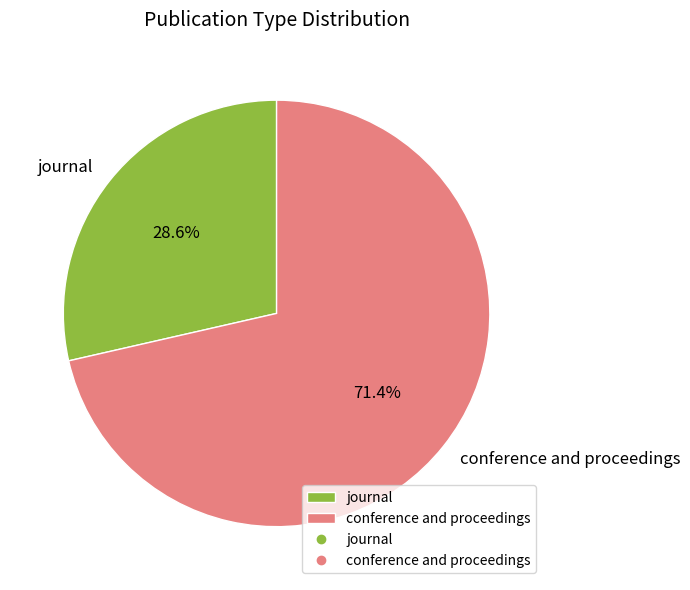

Is there any slice that represents more than half of the pie?

Yes